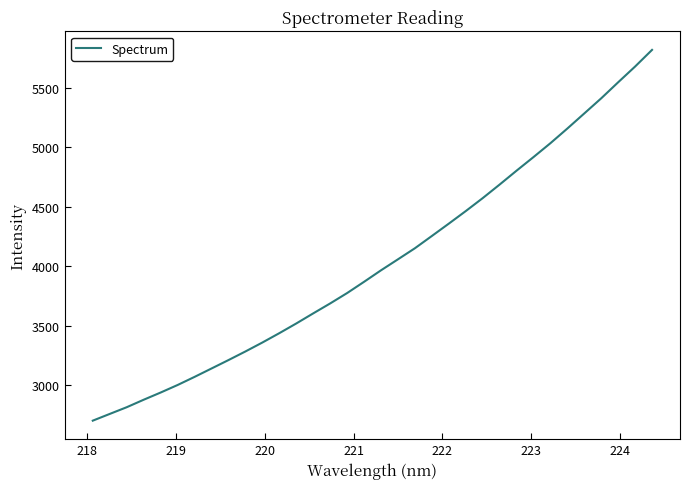

What is the smallest value displayed?

2700.7